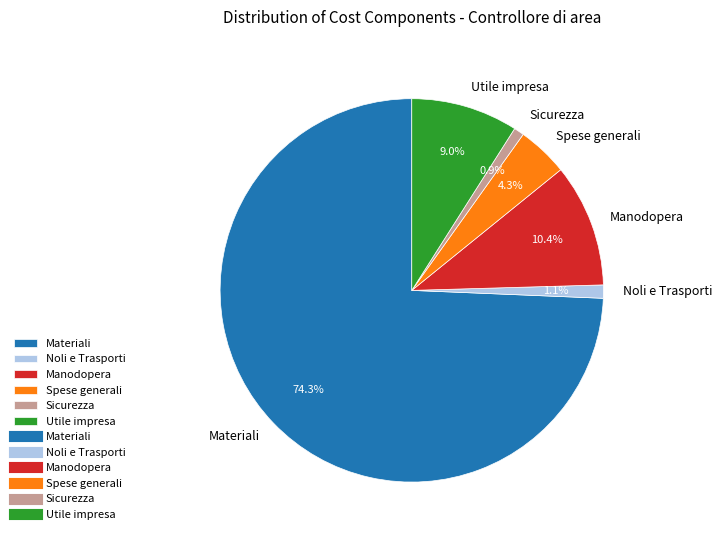

To the nearest percent, what is the difference between the Utile impresa and Spese generali slice percentages?

5%